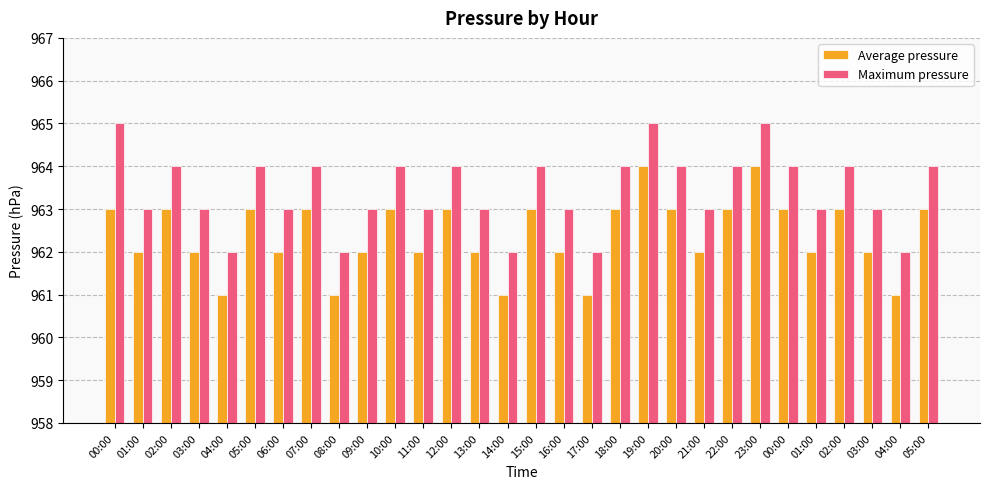

How many bars are there in each group?

2